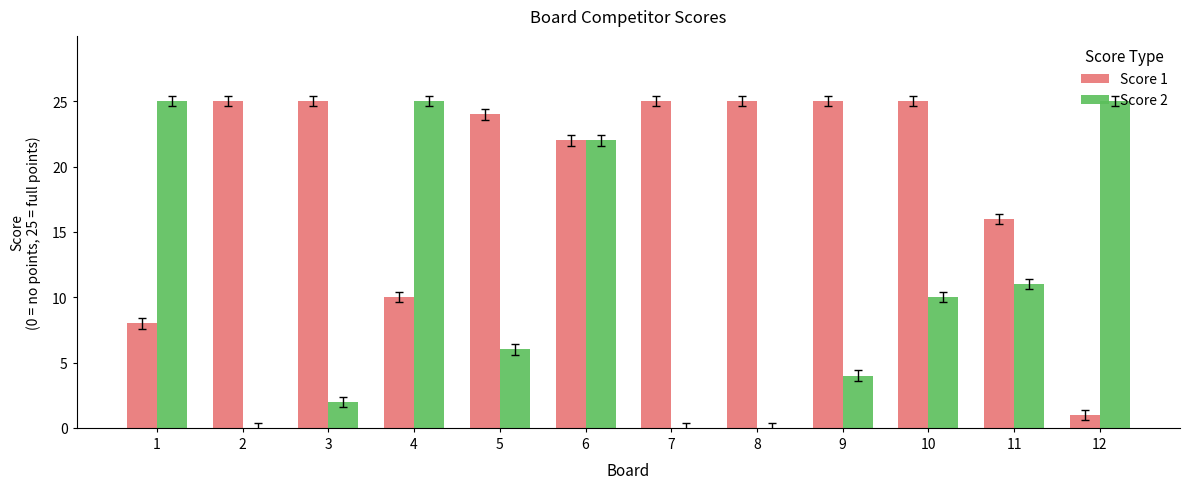

Is the value of Score 1 at 1 greater than the value of Score 2 at 8?

Yes